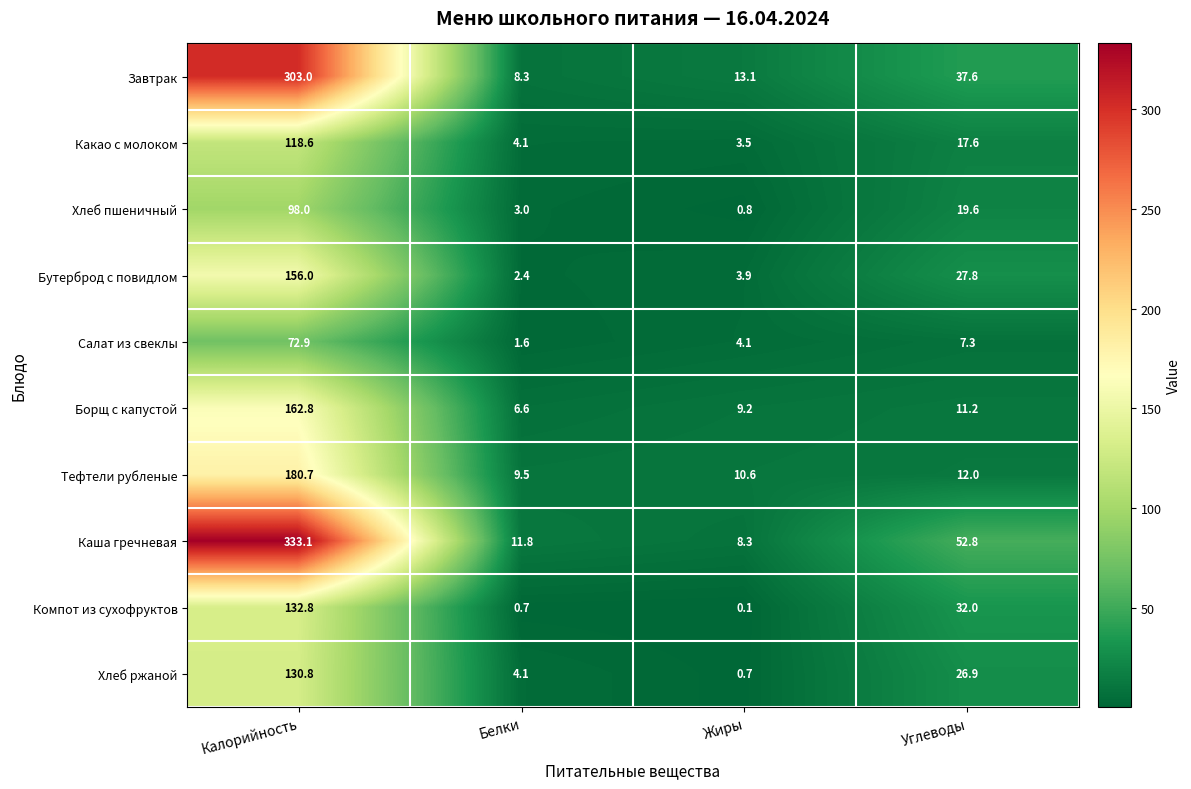

At which category is the sum across all series the highest?

Калорийность